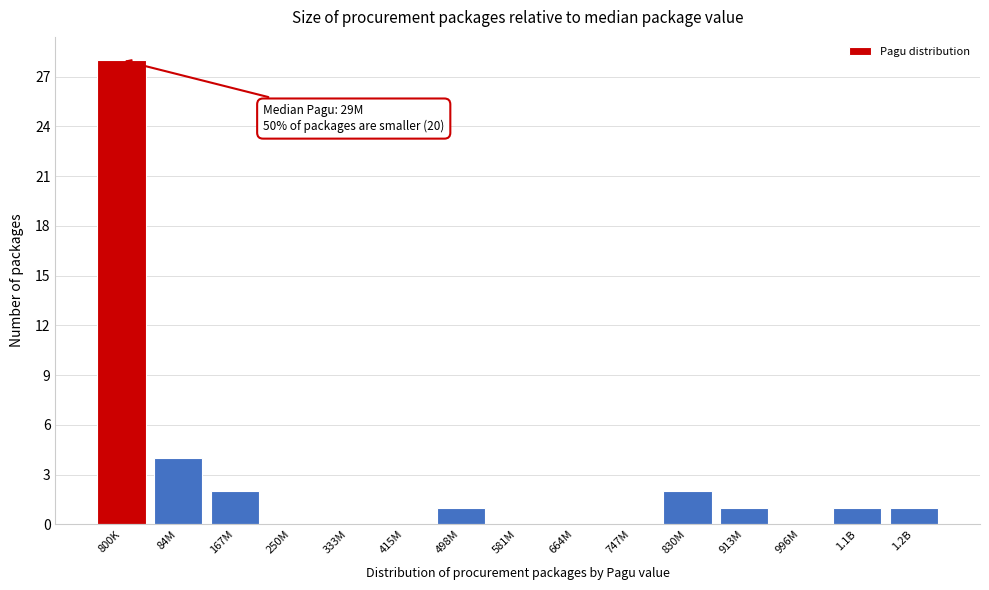

Reading left to right, extract all data points from this chart.

800K=28	84M=4	167M=2	250M=0	333M=0	415M=0	498M=1	581M=0	664M=0	747M=0	830M=2	913M=1	996M=0	1.1B=1	1.2B=1